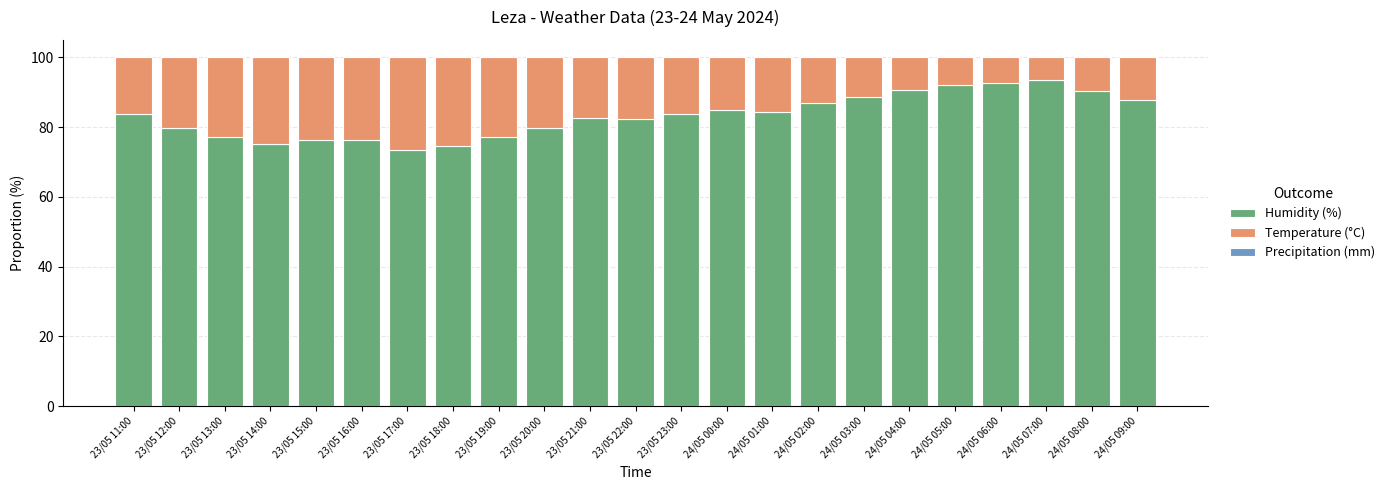

What is the maximum value for Humidity (%)?

93.6